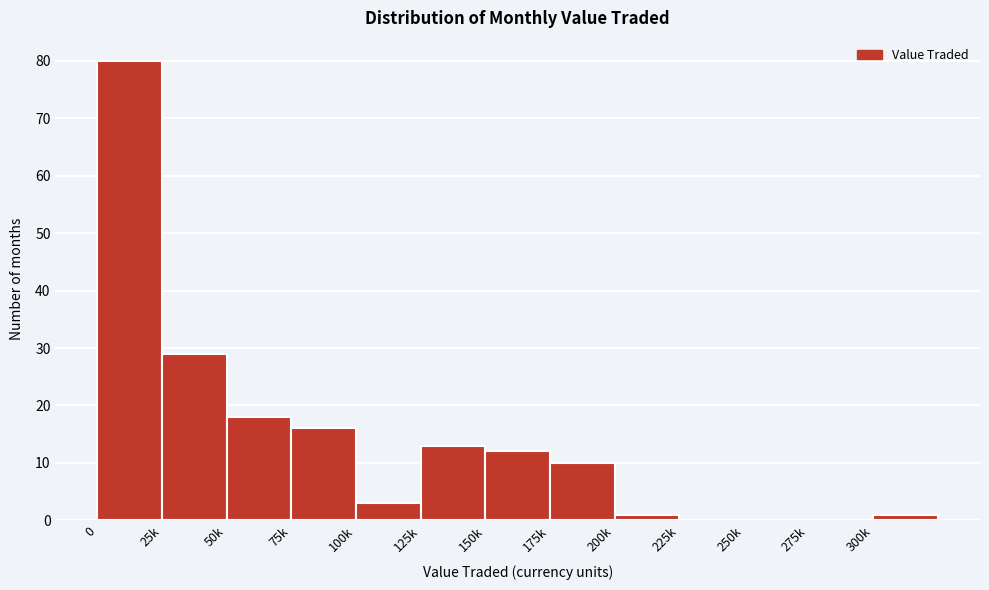

Reading right to left, what are all the values shown in this chart?

300k=1	275k=0	250k=0	225k=0	200k=1	175k=10	150k=12	125k=13	100k=3	75k=16	50k=18	25k=29	0=80